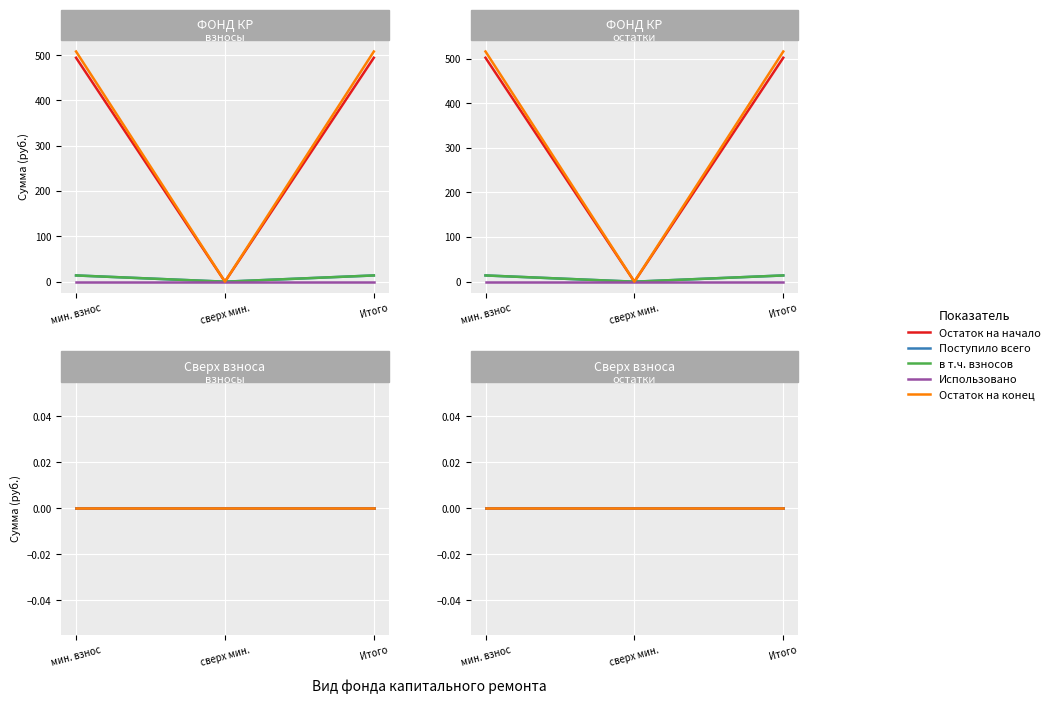

Where is Остаток на начало nearest to the value 250?

сверх мин.